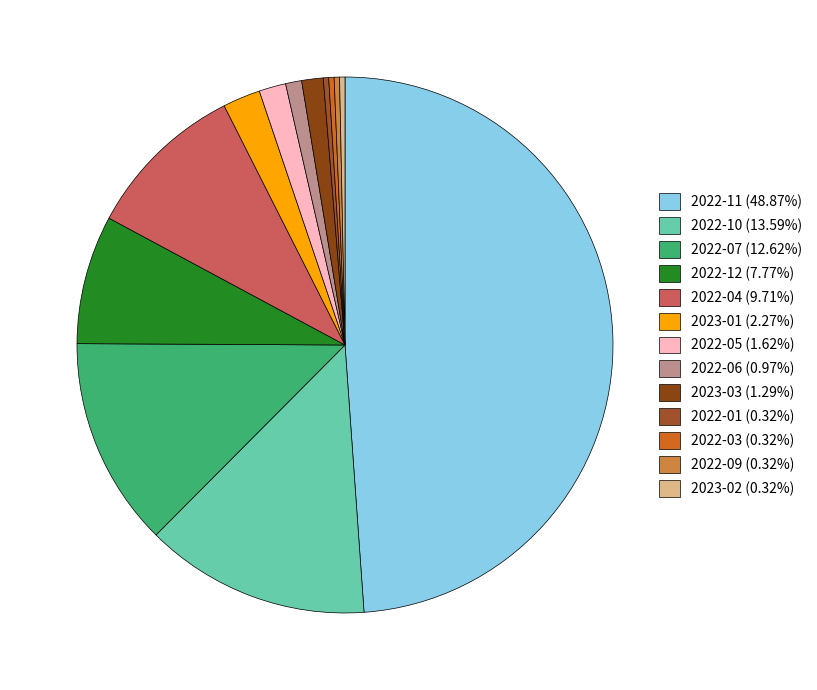

Does any single category account for the majority?

No